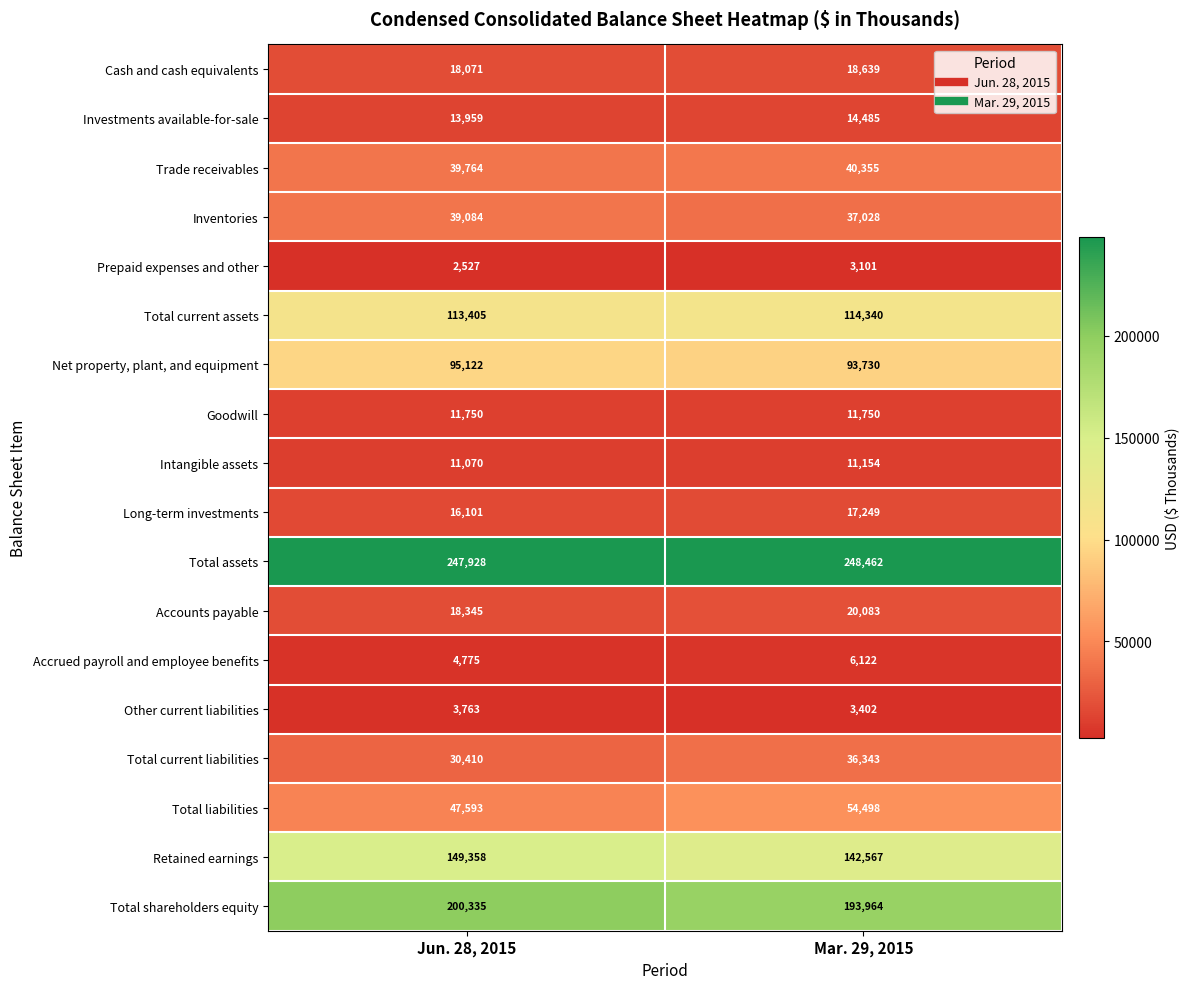

What is the greatest value displayed?

248462